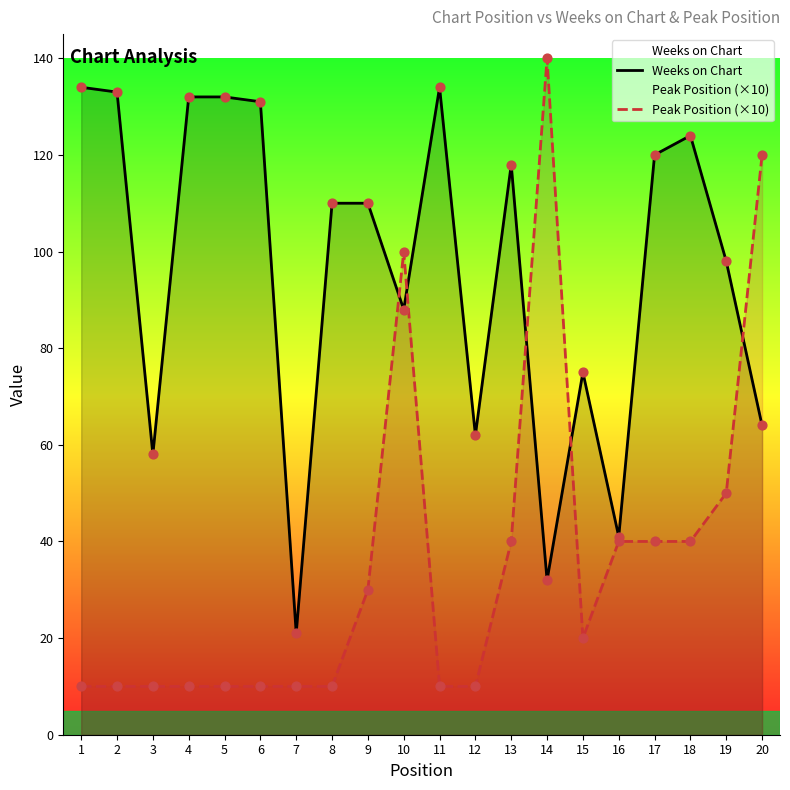

At how many categories does at least one series exceed 98?

14